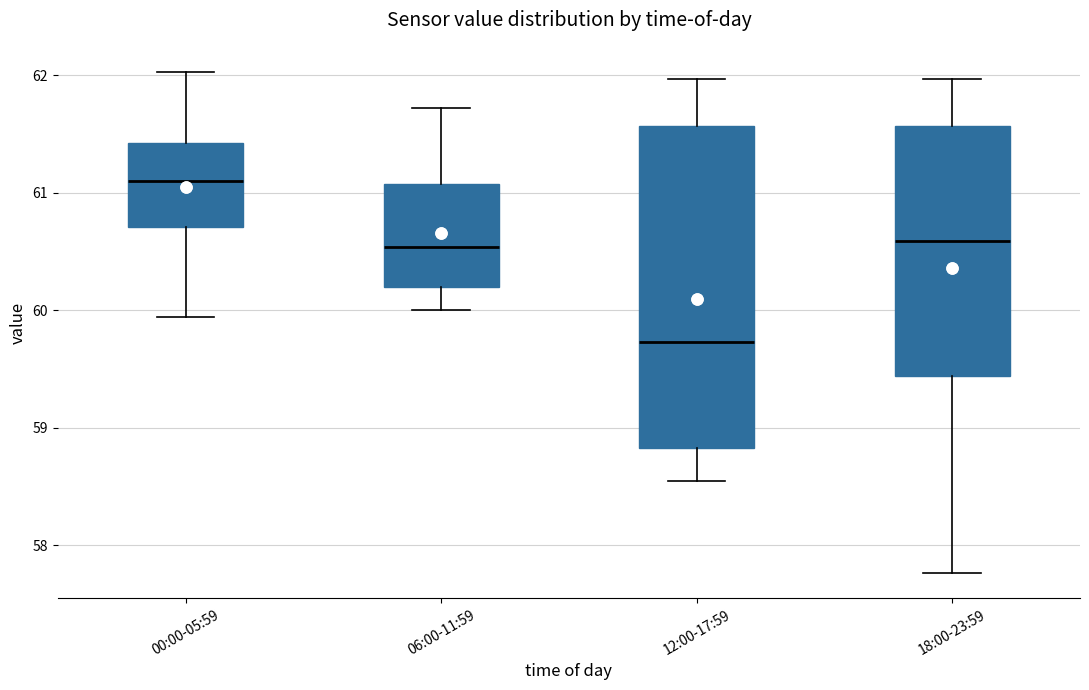

Comparing the boxes themselves (not the whiskers), which one is the tallest?

12:00-17:59